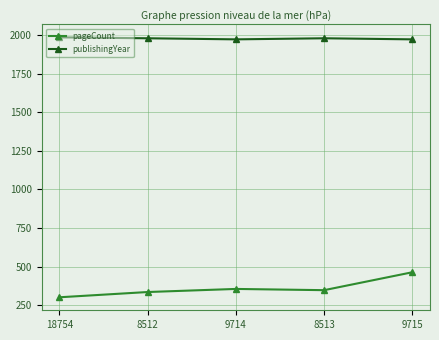

Where is the first local minimum for pageCount?

8513